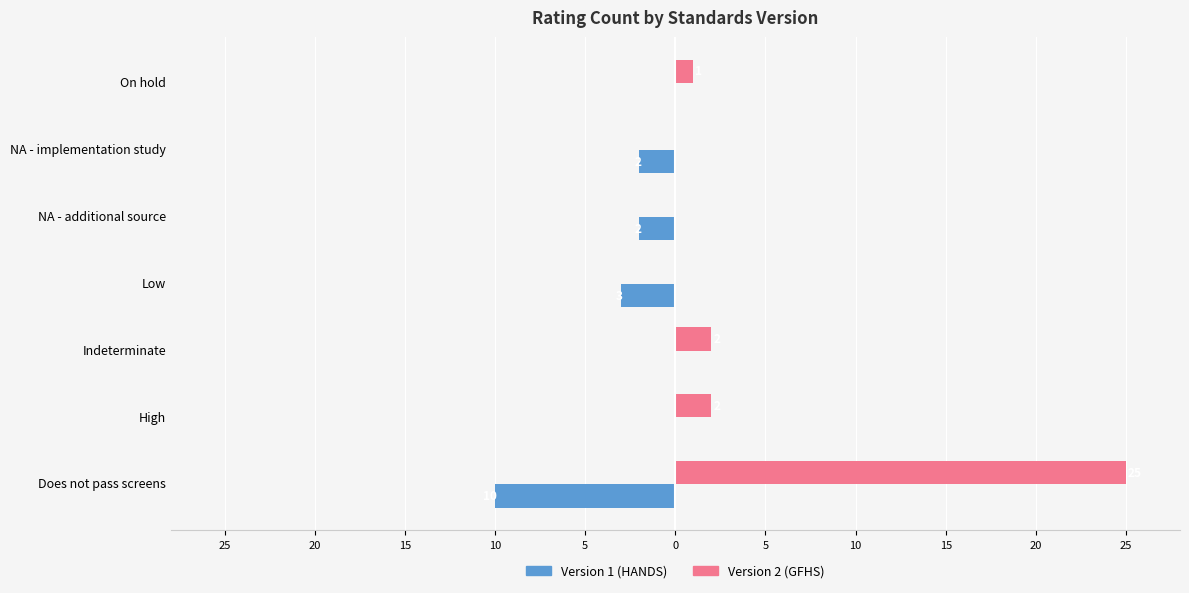

What are all the series names shown in the legend?

Version 1 (HANDS), Version 2 (GFHS)